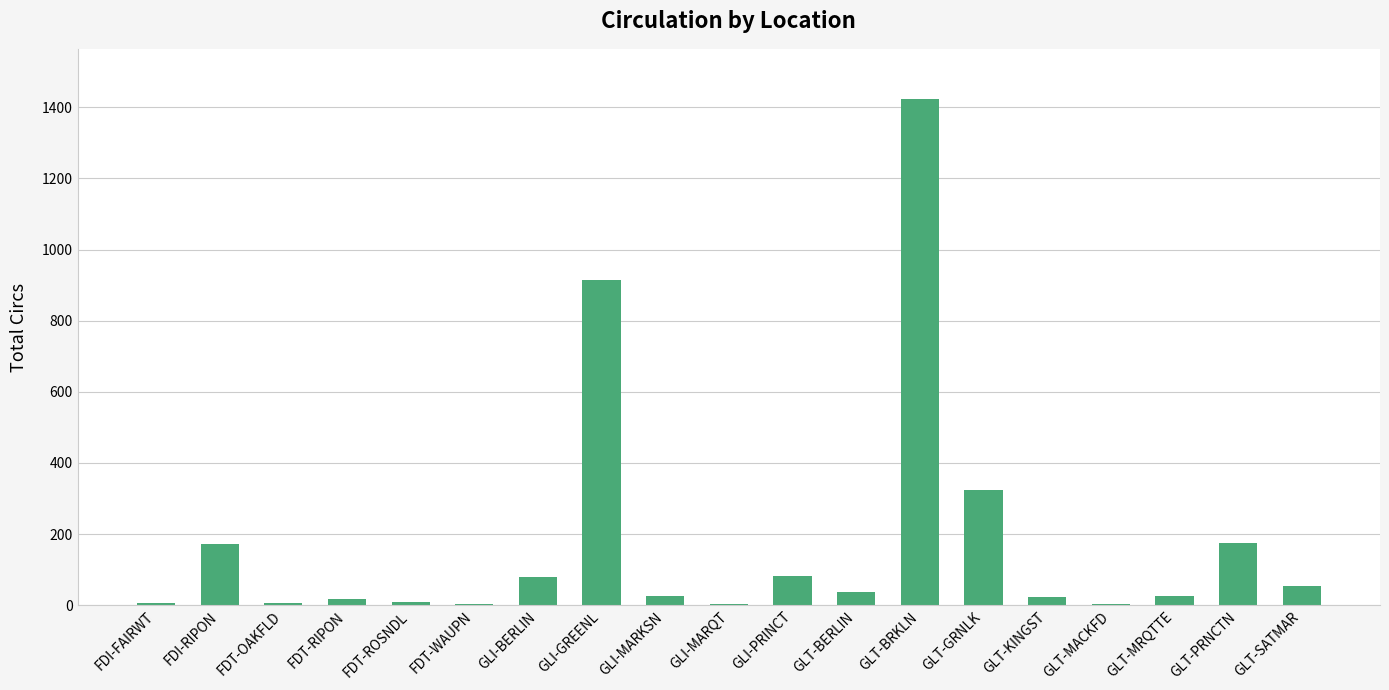

Are the bars horizontal?

No